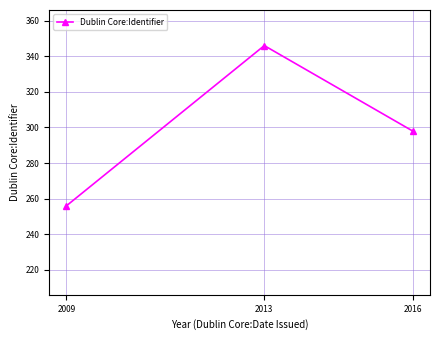

True or false: the data shows 256 at 2009.

True